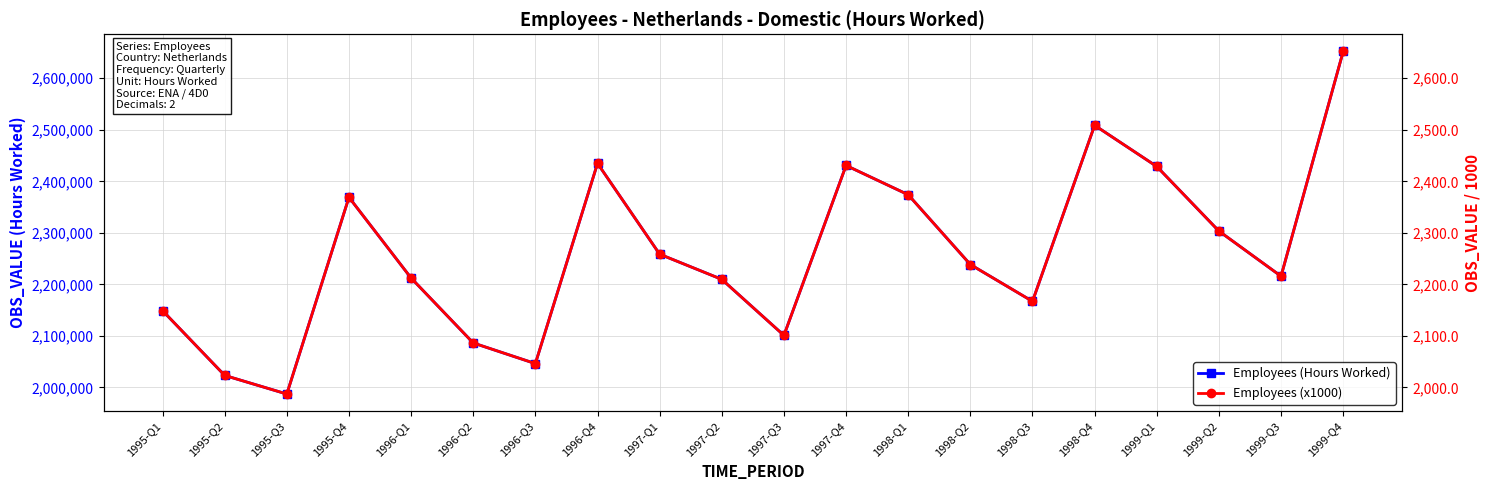

Which category has the highest value across all series?

1999-Q4